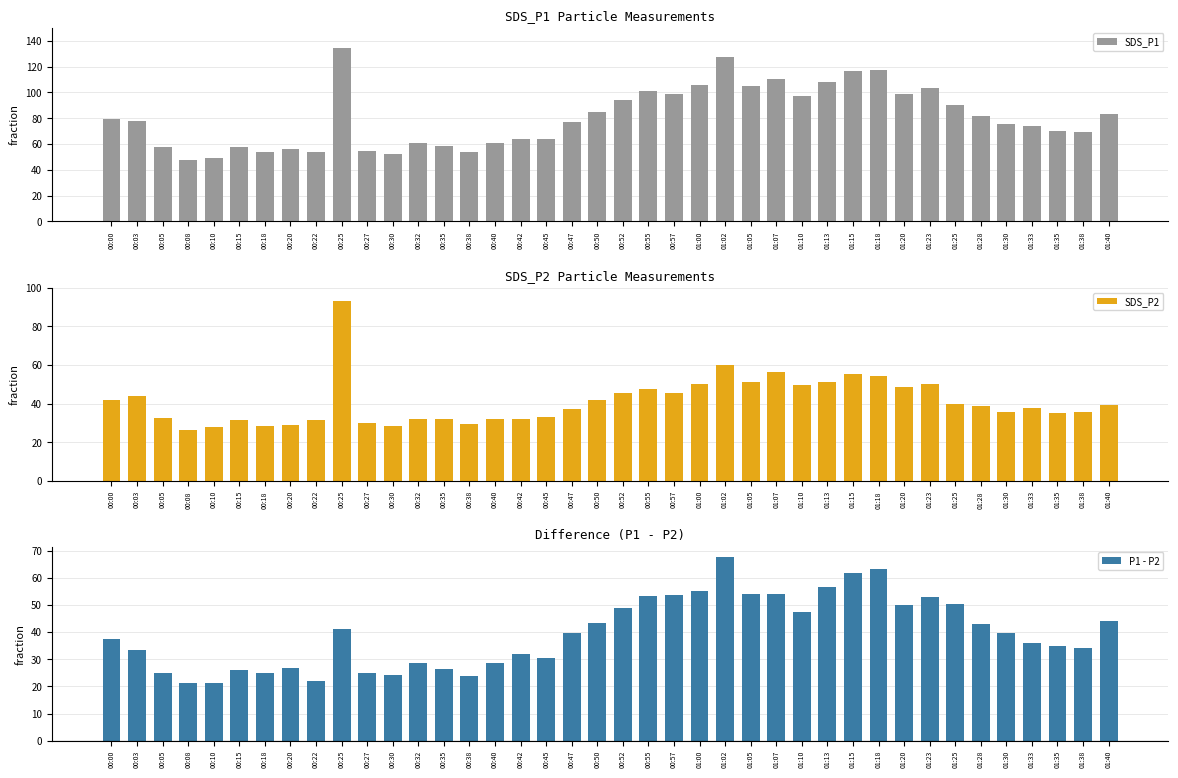

Reading left to right, list all the values displayed in this chart.

SDS_P1: 00:00=79.1	00:03=77.6	00:05=57.5	00:08=47.6	00:10=49.1	00:15=57.7	00:18=53.8	00:20=56.0	00:22=53.8	00:25=134.2	00:27=54.8	00:30=52.6	00:32=61.0	00:35=58.6	00:38=53.6	00:40=60.5	00:42=64.0	00:45=63.8	00:47=76.8	00:50=84.9	00:52=94.2	00:55=100.8	00:57=99.1	01:00=105.6	01:02=127.9	01:05=105.2	01:07=110.7	01:10=96.9	01:13=107.9	01:15=116.8	01:18=117.3	01:20=98.4	01:23=103.1	01:25=90.4	01:28=81.7	01:30=75.3	01:33=73.7	01:35=70.0	01:38=69.6	01:40=83.4
SDS_P2: 00:00=41.7	00:03=44.0	00:05=32.6	00:08=26.4	00:10=28.0	00:15=31.8	00:18=28.6	00:20=29.1	00:22=31.8	00:25=92.9	00:27=29.9	00:30=28.2	00:32=32.3	00:35=32.2	00:38=29.7	00:40=32.0	00:42=31.9	00:45=33.3	00:47=37.0	00:50=41.7	00:52=45.4	00:55=47.4	00:57=45.4	01:00=50.4	01:02=60.1	01:05=51.0	01:07=56.6	01:10=49.5	01:13=51.2	01:15=55.2	01:18=54.2	01:20=48.6	01:23=50.3	01:25=40.0	01:28=38.9	01:30=35.7	01:33=37.8	01:35=35.2	01:38=35.5	01:40=39.5
P1 - P2: 00:00=37.4	00:03=33.5	00:05=24.9	00:08=21.2	00:10=21.1	00:15=26.0	00:18=25.1	00:20=26.8	00:22=22.1	00:25=41.2	00:27=24.9	00:30=24.4	00:32=28.7	00:35=26.4	00:38=24.0	00:40=28.5	00:42=32.0	00:45=30.5	00:47=39.7	00:50=43.2	00:52=48.9	00:55=53.5	00:57=53.7	01:00=55.2	01:02=67.8	01:05=54.2	01:07=54.1	01:10=47.4	01:13=56.7	01:15=61.7	01:18=63.1	01:20=49.8	01:23=52.8	01:25=50.3	01:28=42.8	01:30=39.6	01:33=35.9	01:35=34.8	01:38=34.1	01:40=43.9